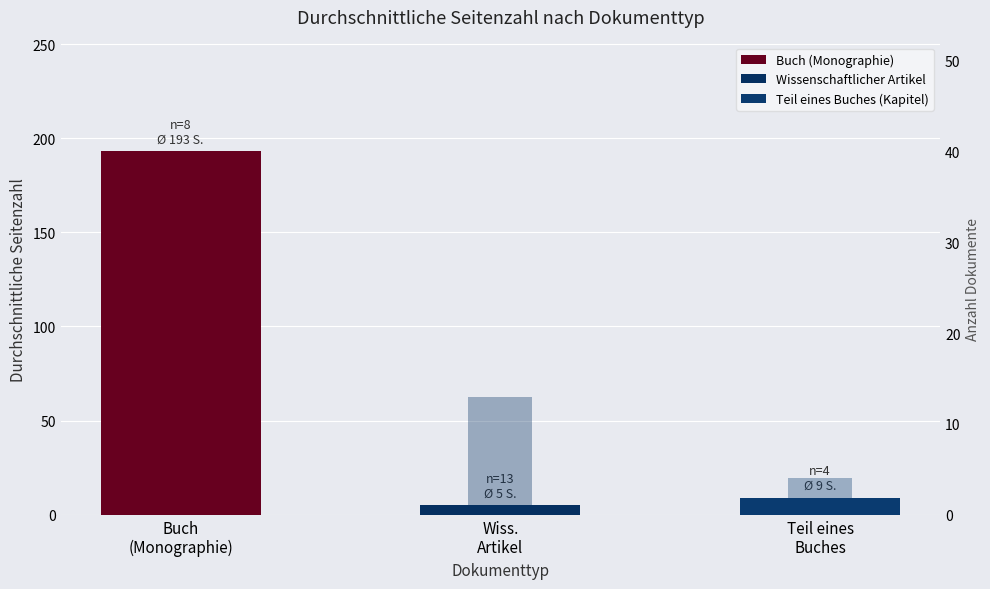

Where is Anzahl Dokumente nearest to the value 8?

Buch
(Monographie)